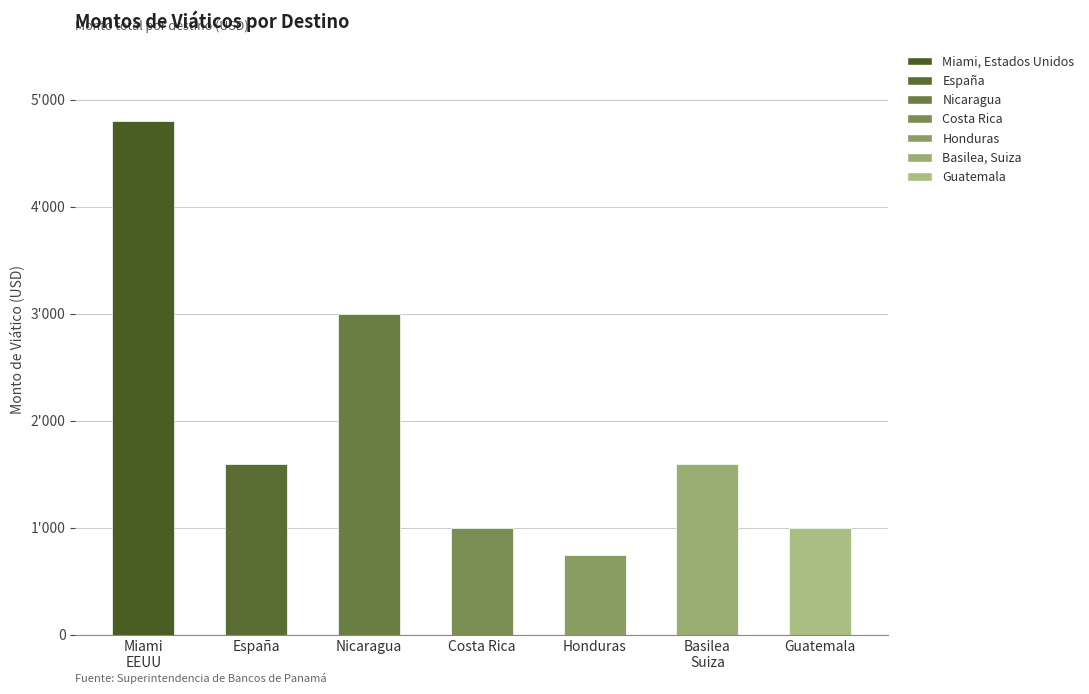

What is the change in value from Nicaragua to Basilea, Suiza?

-1400